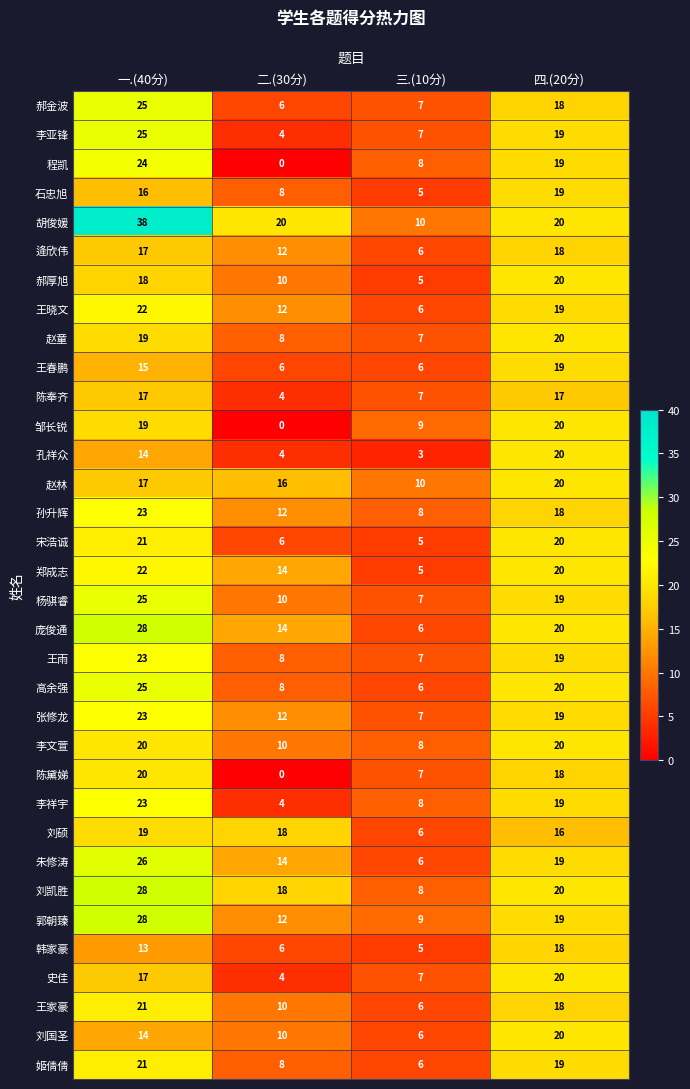

The value of 孔祥众 at 四.(20分) is 30. True or false?

False